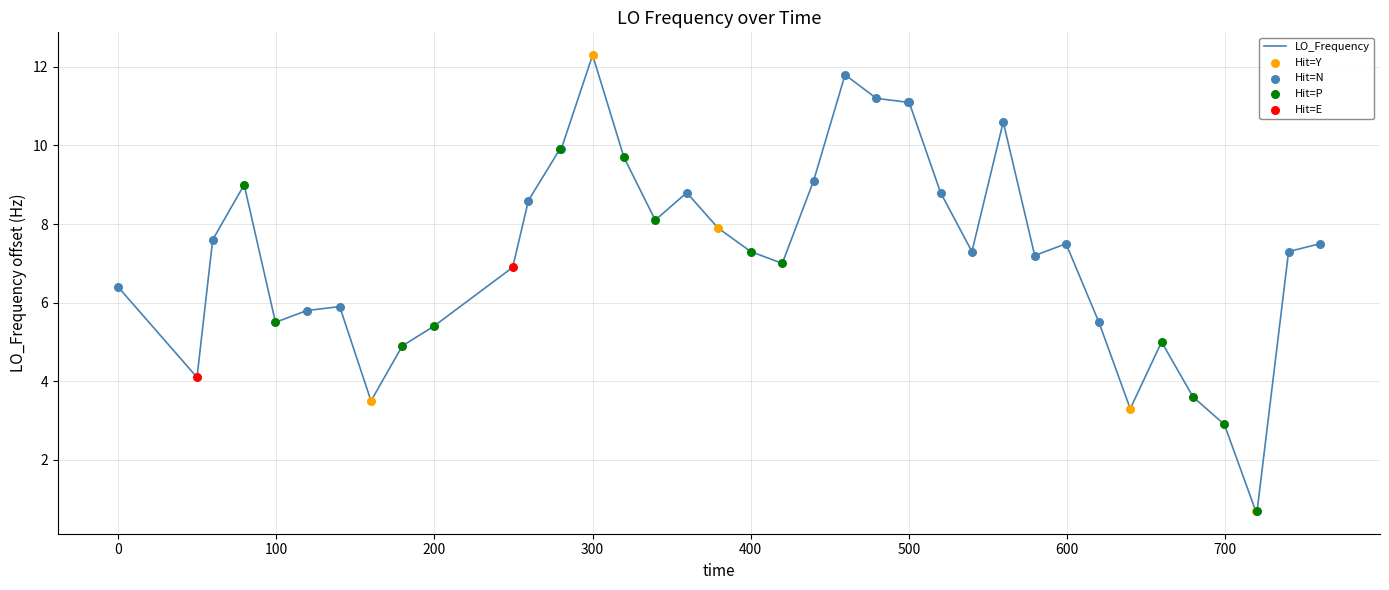

What is the difference between the maximum and minimum values?

11.6